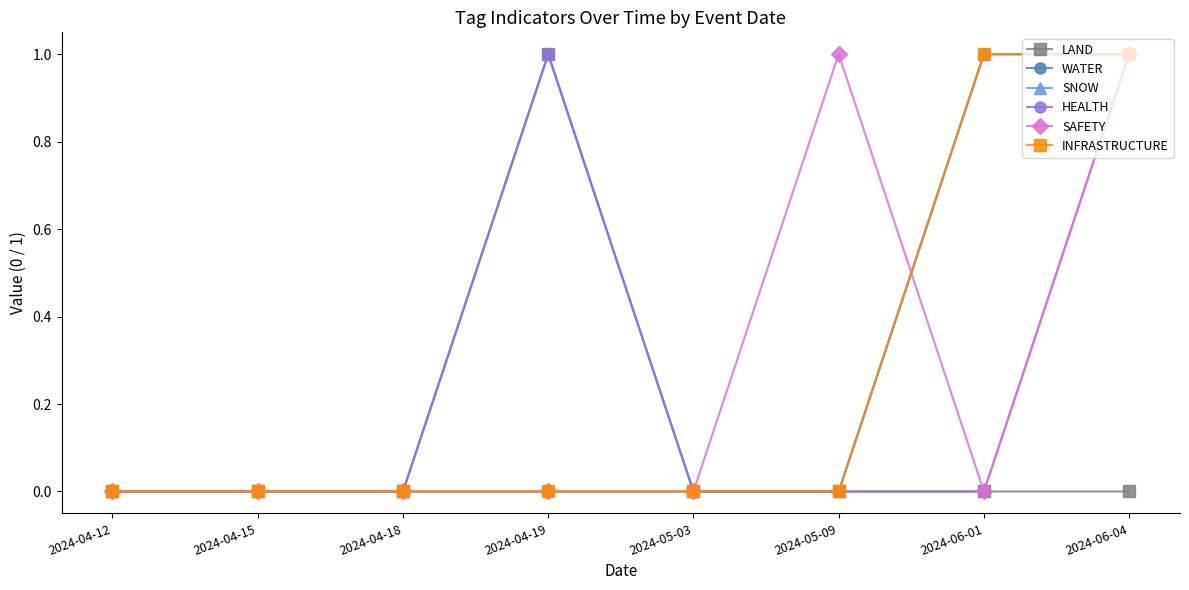

Is this an area chart (filled region under the line)?

No